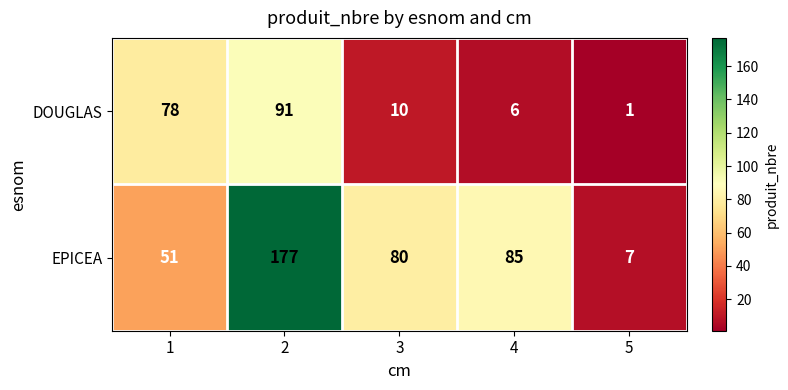

List the series in order of their peak value, lowest first.

DOUGLAS, EPICEA